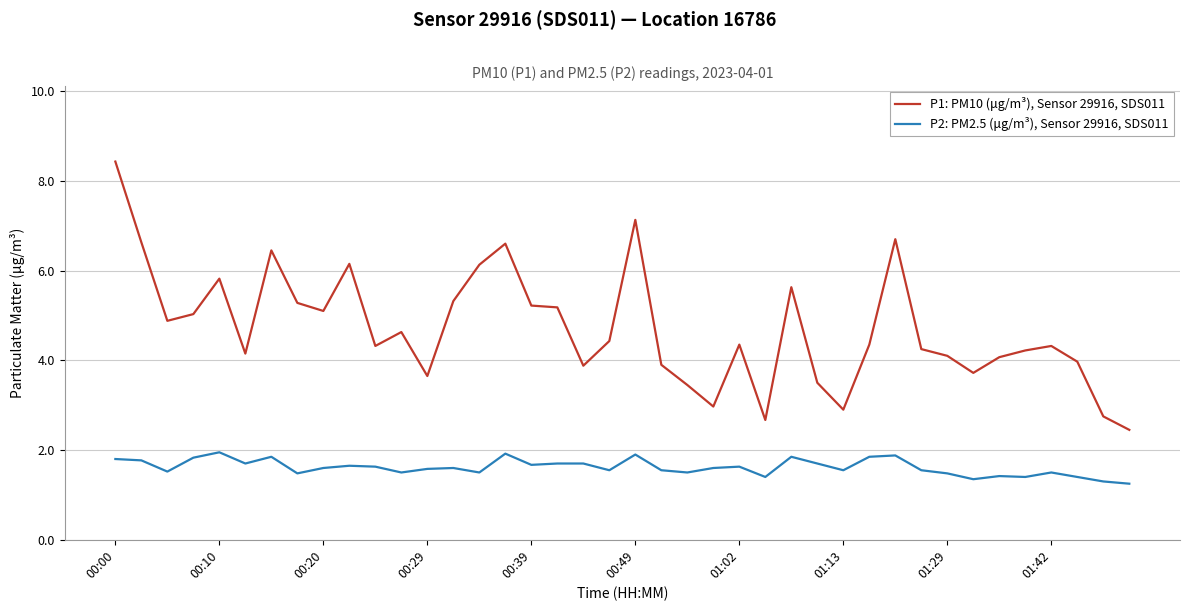

Which series has the largest total across all categories?

P1: PM10 (μg/m³), Sensor 29916, SDS011